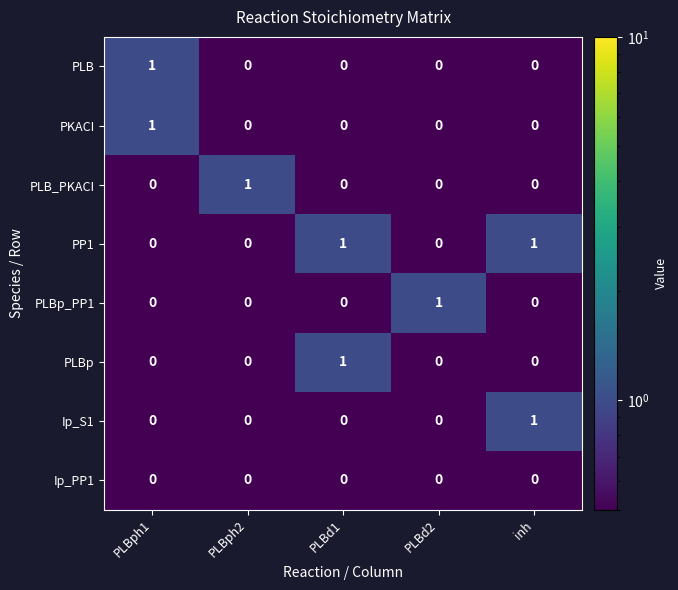

What is the total value across all series at PLBph1?

2